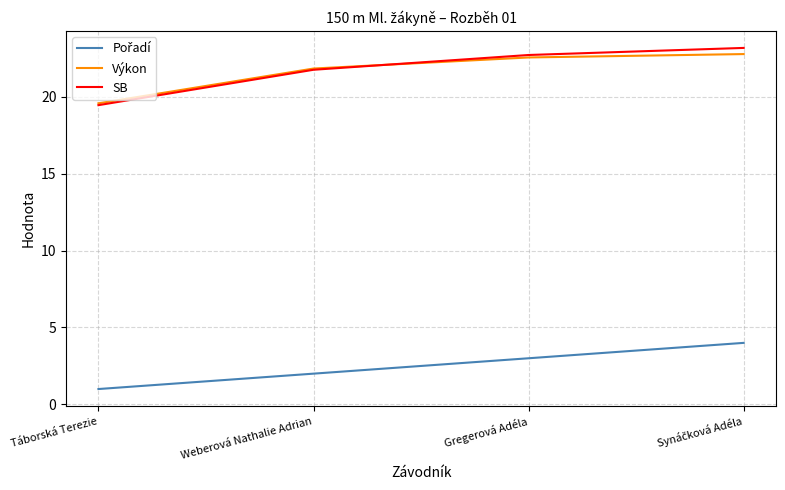

Where does the Výkon series first go above 22?

Gregerová Adéla